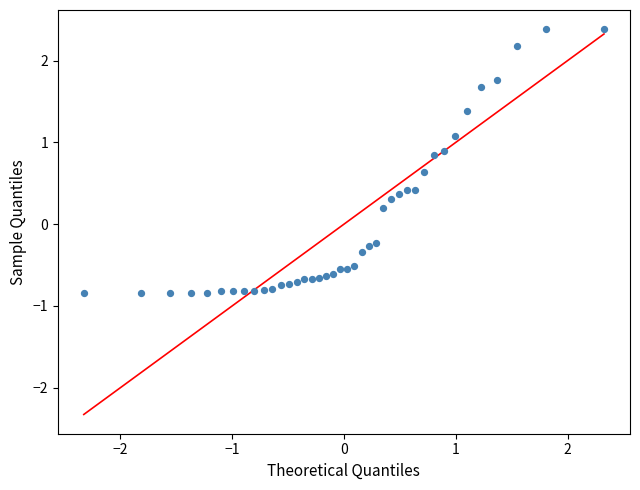

What is the range of X values (max minus min)?

4.7